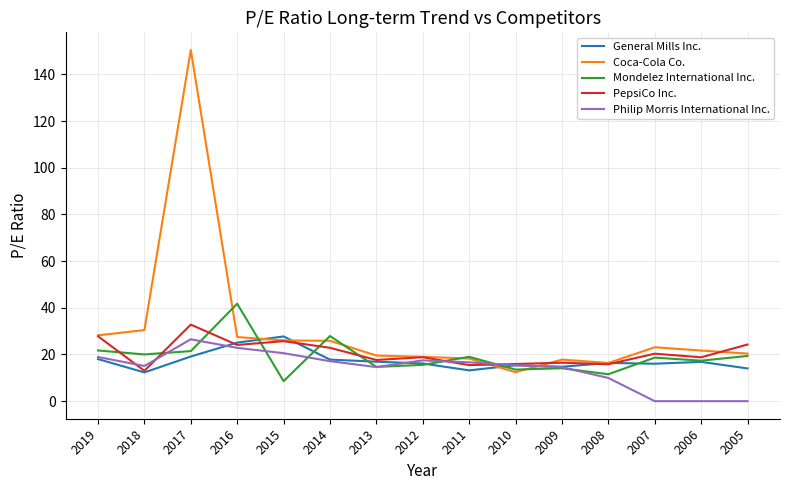

Is it true that General Mills Inc. equals 8.8 at 2010?

False